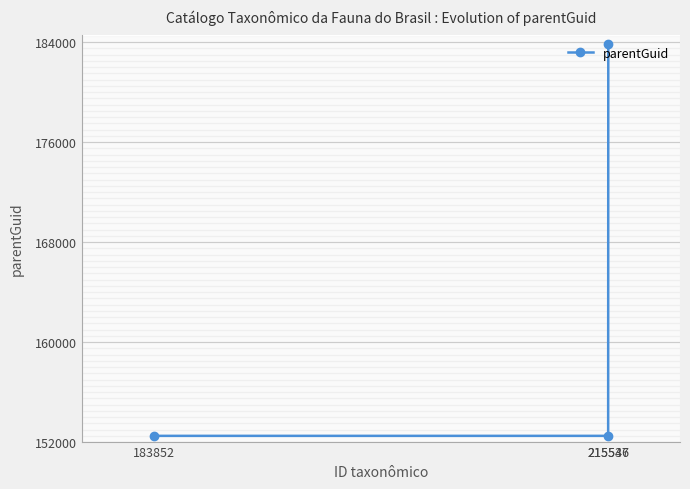

What is the average value?

162909